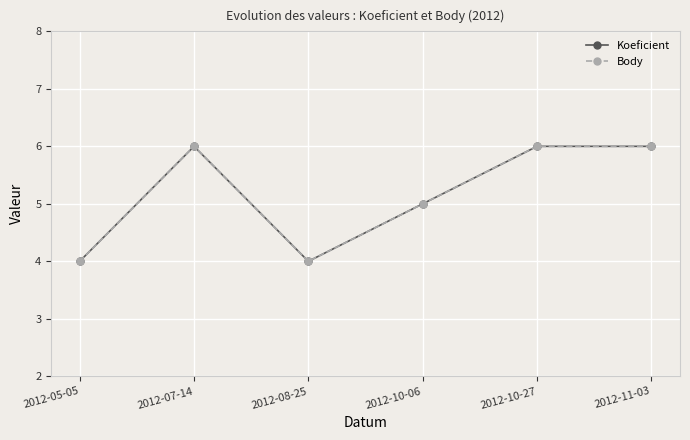

What position from the left is 2012-05-05?

1